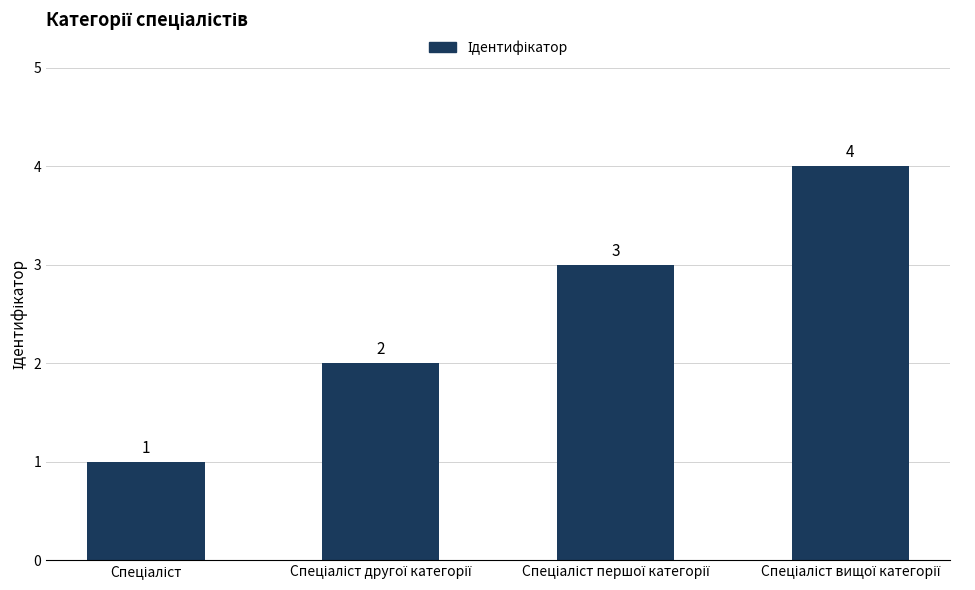

What is the maximum value shown in the chart?

4